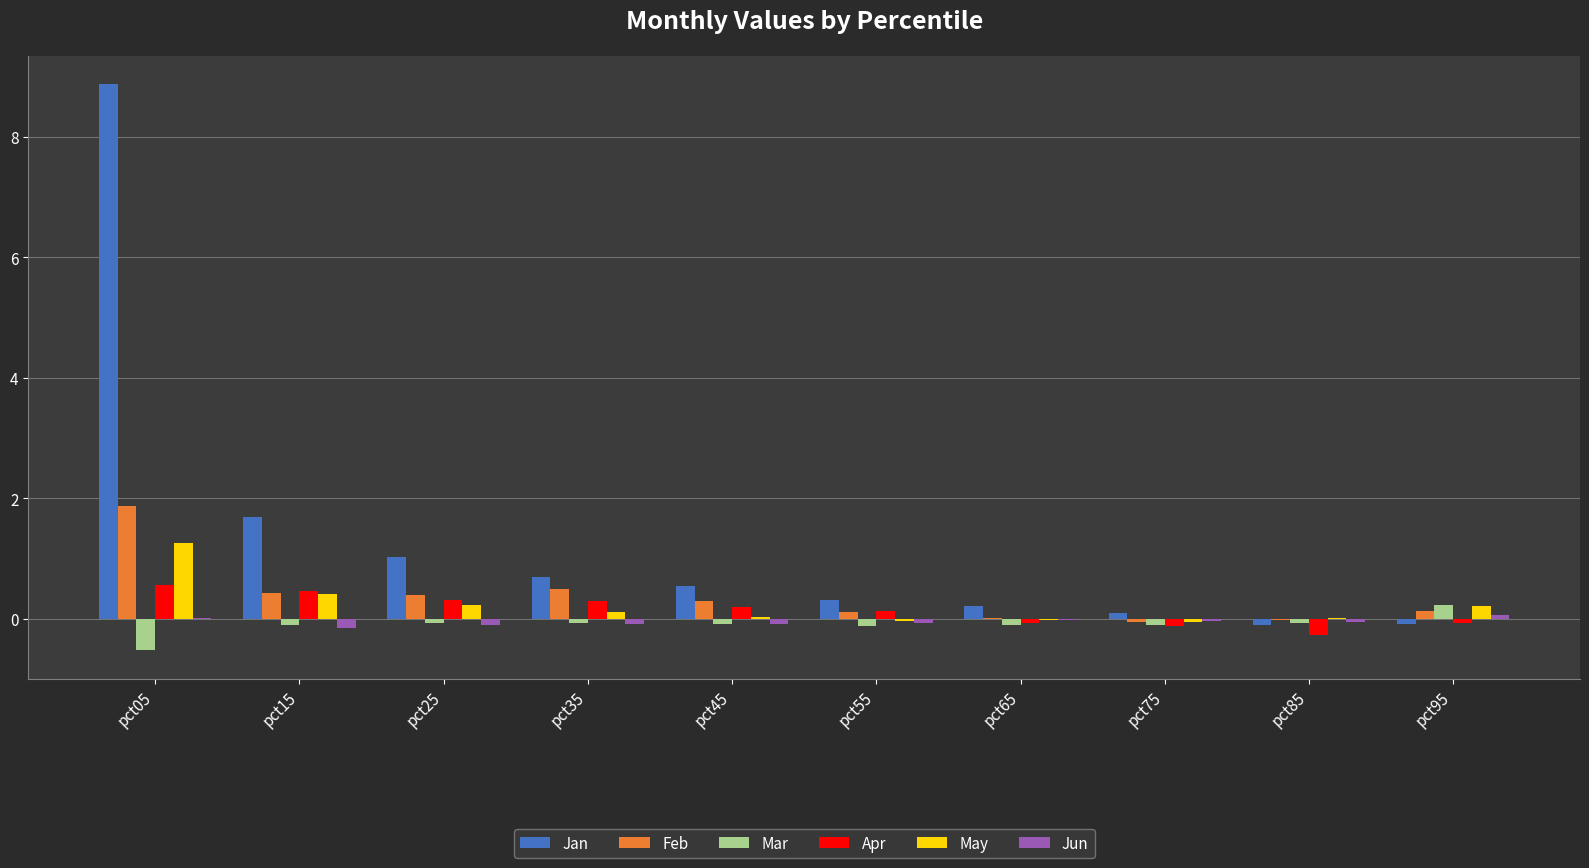

Which category has the highest value in the Apr series?

pct05